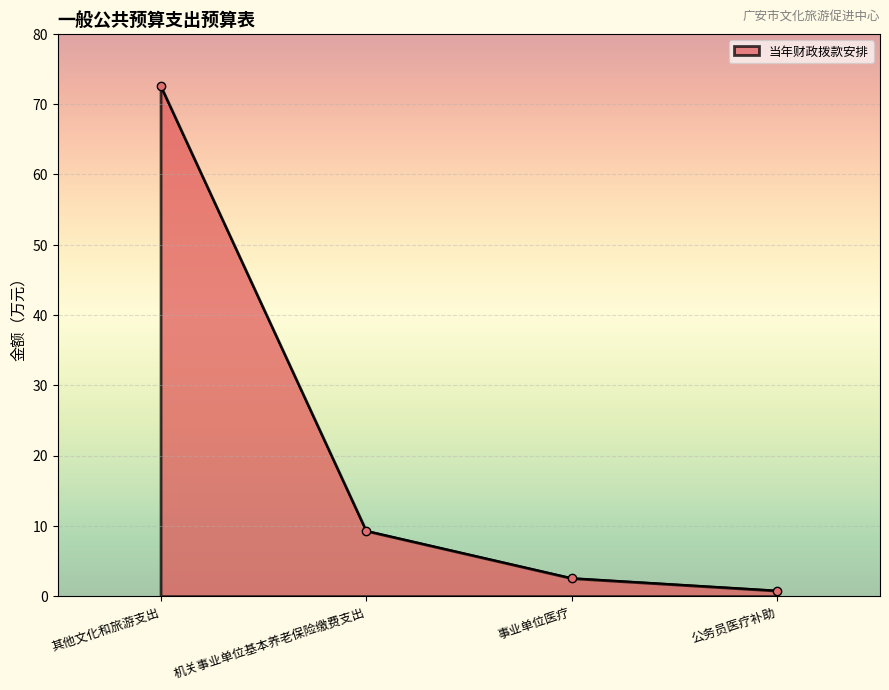

What is the average value?

21.3